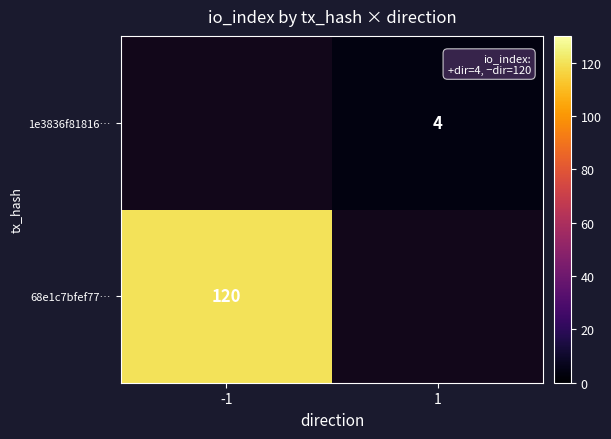

True or false: 68e1c7bfef77… has a value of 120 at -1.

True